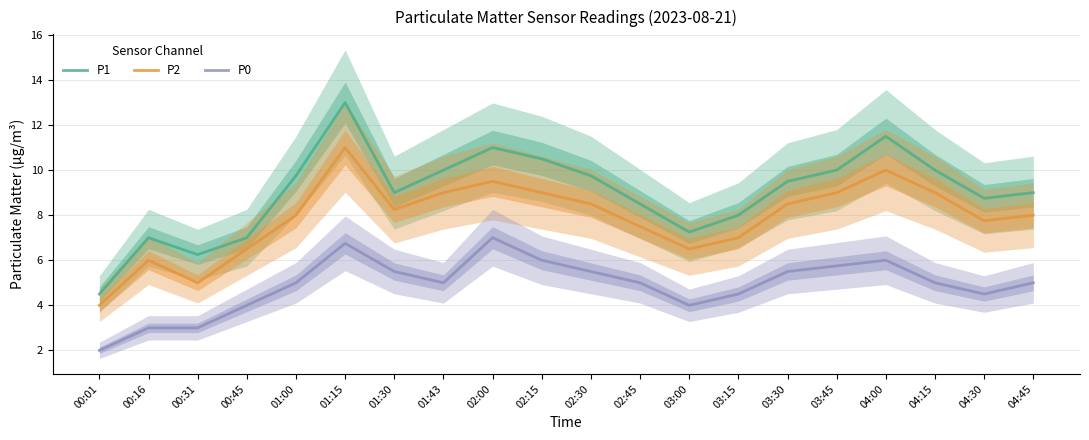

Is the value of P0 at 04:30 greater than the value of P1 at 02:00?

No